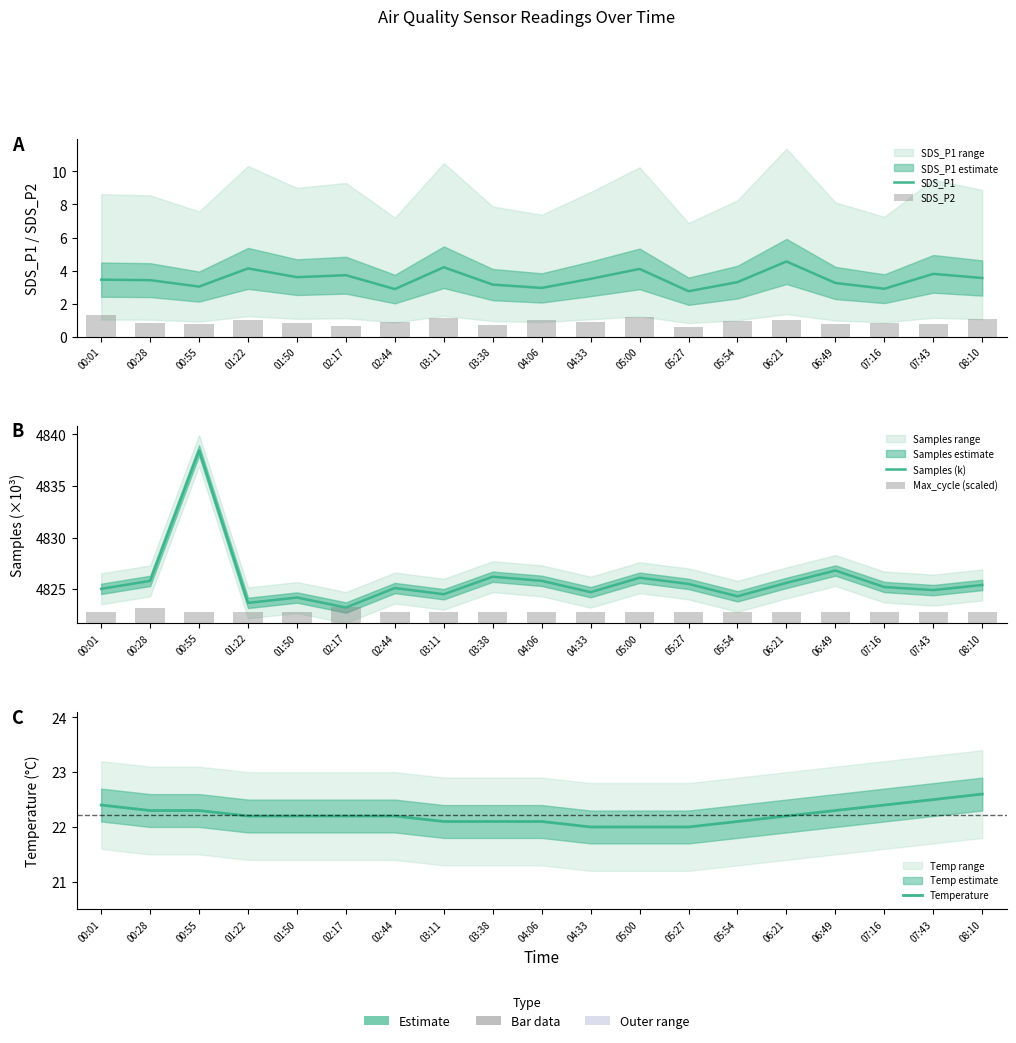

Reading left to right, extract all data points from this chart.

SDS_P1: 3.5	3.4	3.0	4.1	3.6	3.7	2.9	4.2	3.1	3.0	3.5	4.1	2.8	3.3	4.5	3.2	2.9	3.8	3.5
SDS_P2: 1.3	0.8	0.8	1.0	0.8	0.7	0.9	1.1	0.7	1.0	0.9	1.2	0.6	0.9	1.0	0.8	0.8	0.8	1.1
Samples (k): 4825.0	4825.8	4838.5	4823.7	4824.2	4823.2	4825.1	4824.5	4826.2	4825.8	4824.7	4826.1	4825.5	4824.3	4825.6	4826.8	4825.2	4824.9	4825.4
Max_cycle (scaled): 1.1	1.5	1.1	1.1	1.1	1.5	1.1	1.1	1.1	1.1	1.1	1.1	1.1	1.0	1.1	1.1	1.1	1.1	1.1
Temperature: 22.4	22.3	22.3	22.2	22.2	22.2	22.2	22.1	22.1	22.1	22.0	22.0	22.0	22.1	22.2	22.3	22.4	22.5	22.6